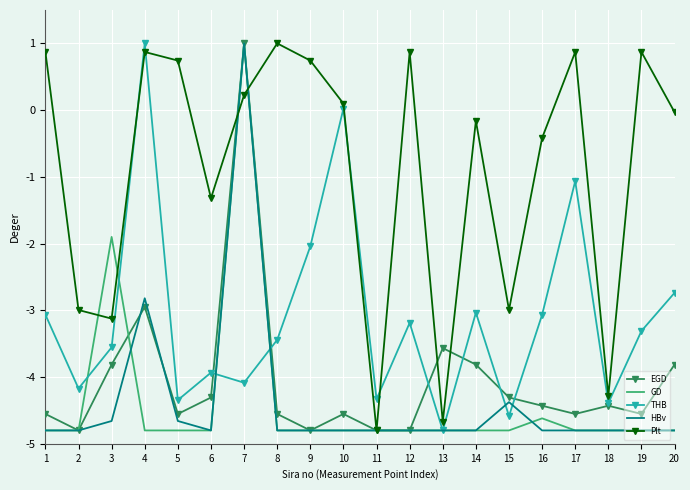

What is the total value across all series at 15?

-21.1